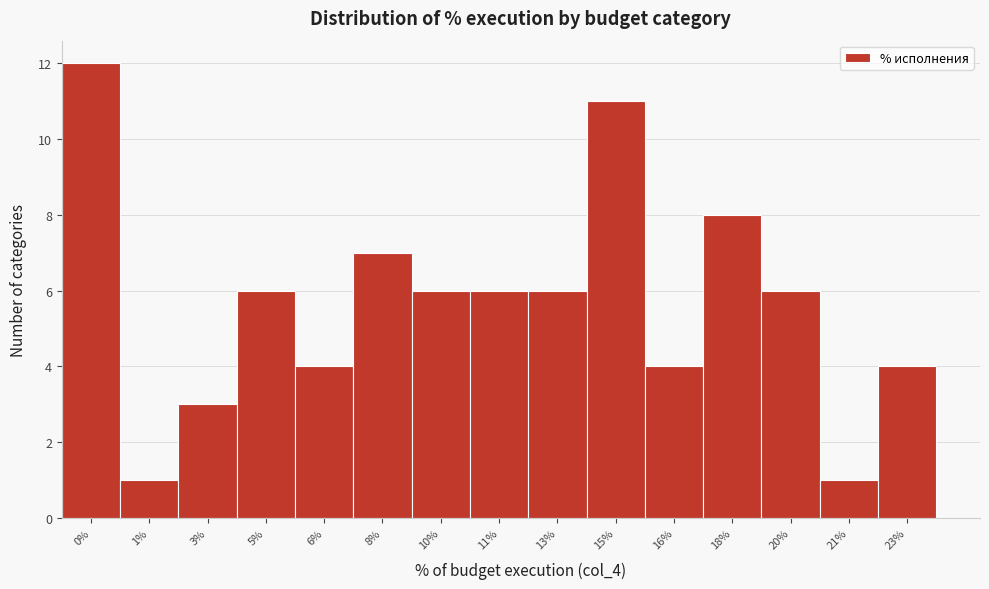

Reading right to left, transcribe all the data shown in this chart.

4	1	6	8	4	11	6	6	6	7	4	6	3	1	12